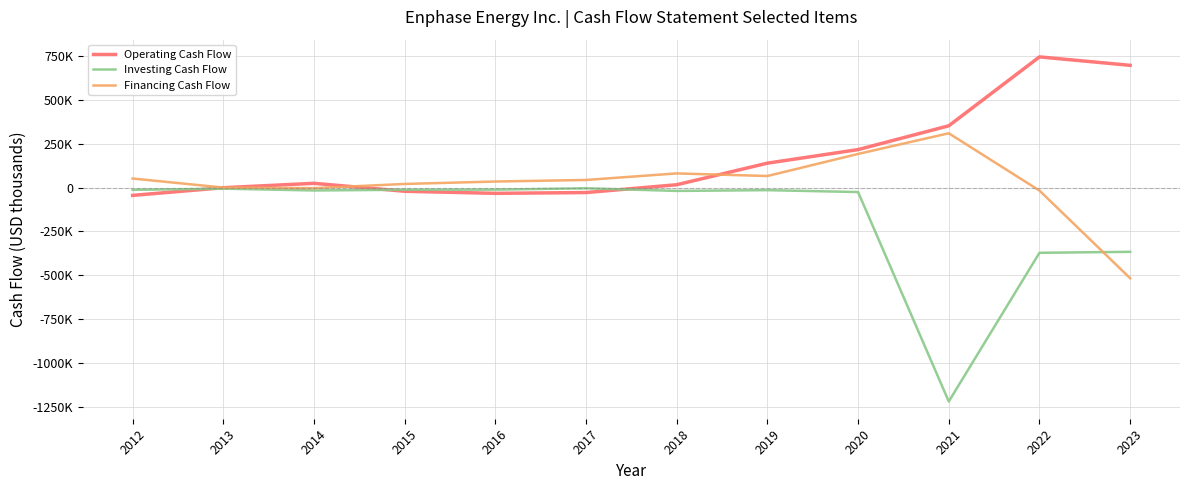

What are all the series names shown in the legend?

Operating Cash Flow, Investing Cash Flow, Financing Cash Flow